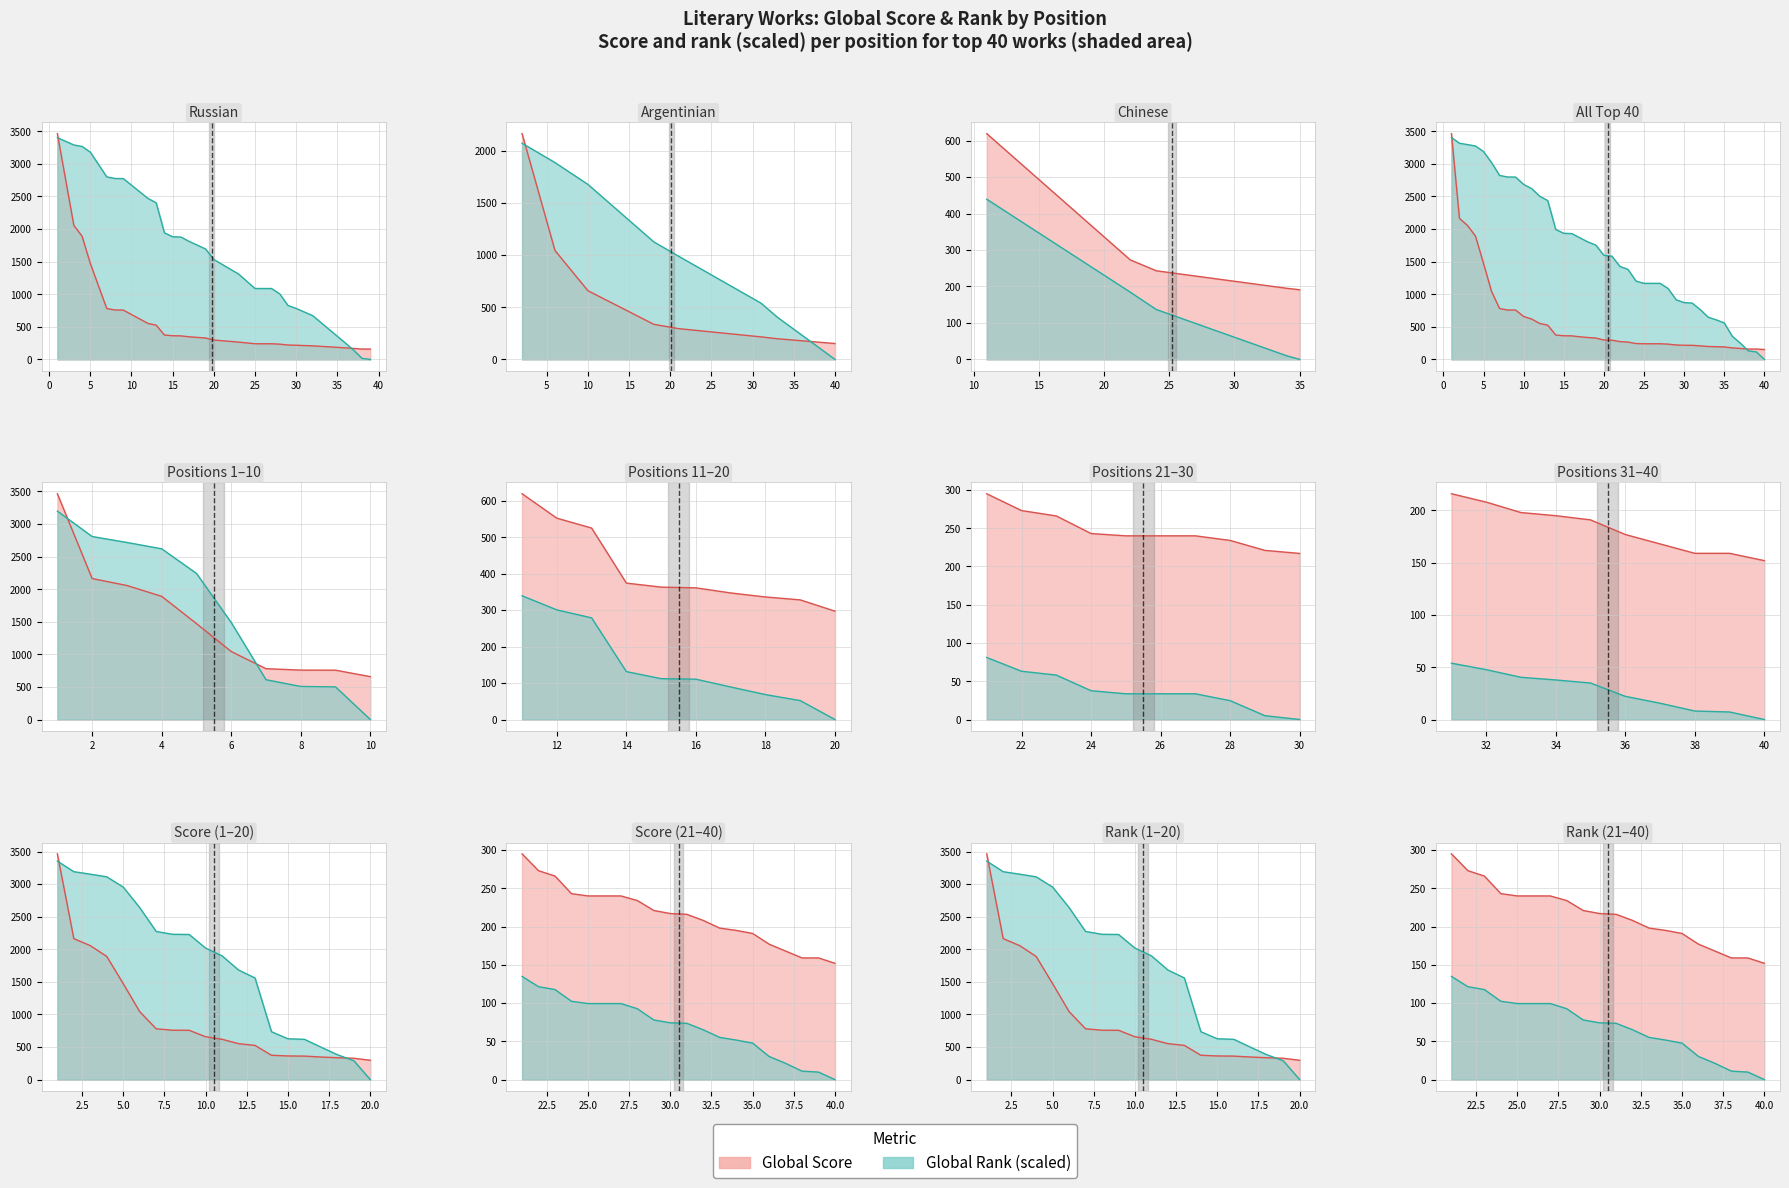

Is the value of Global Score at 37 greater than the value of Global Rank at 37?

Yes